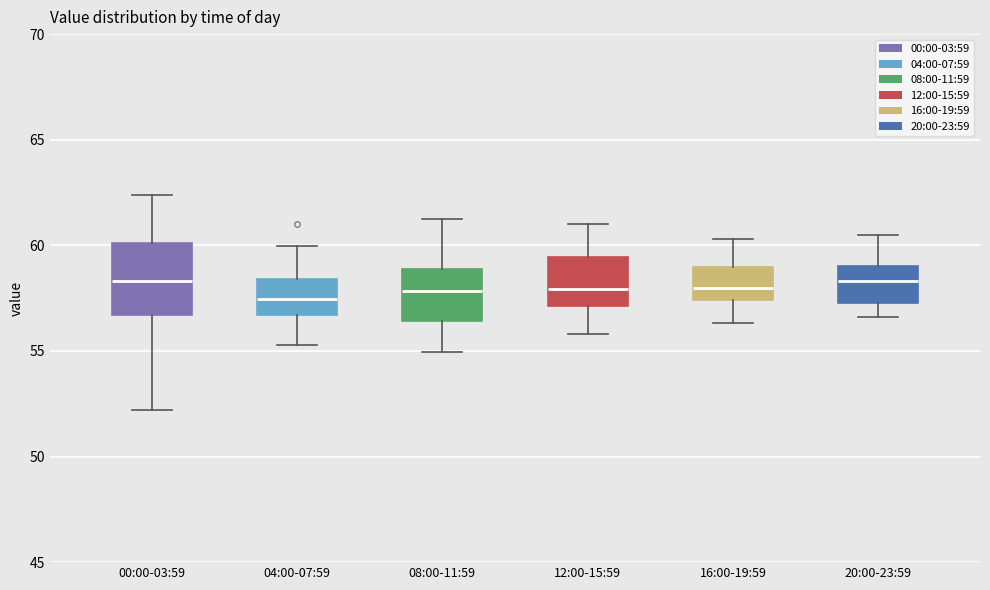

Reading left to right, read every box against the y-axis: the position of its median line, the range the box covers, and the ends of its whiskers. The values are not printed on the chart, so give them approximately, as read against the axis.

00:00-03:59: median 58.5, box 56.5 to 60.0, whiskers 52.0 to 62.5
04:00-07:59: median 57.5, box 56.5 to 58.5, whiskers 55.5 to 60.0
08:00-11:59: median 58.0, box 56.5 to 59.0, whiskers 55.0 to 61.0
12:00-15:59: median 58.0, box 57.0 to 59.5, whiskers 56.0 to 61.0
16:00-19:59: median 58.0, box 57.5 to 59.0, whiskers 56.5 to 60.5
20:00-23:59: median 58.5, box 57.5 to 59.0, whiskers 56.5 to 60.5